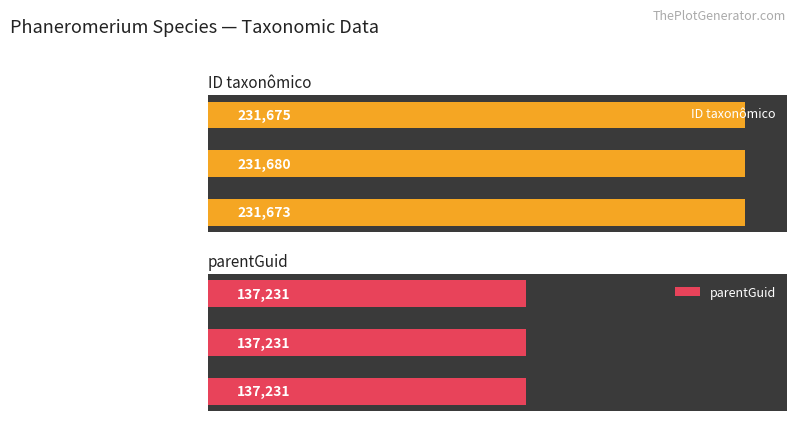

Rank the series by their maximum value, from lowest to highest.

parentGuid, ID taxonômico